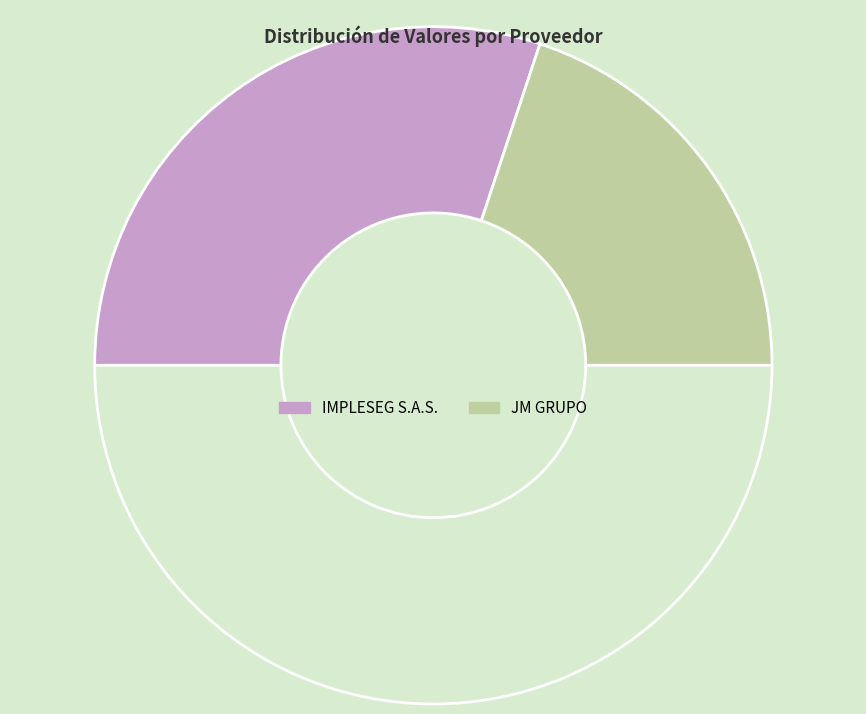

Count the number of slices in the pie.

3